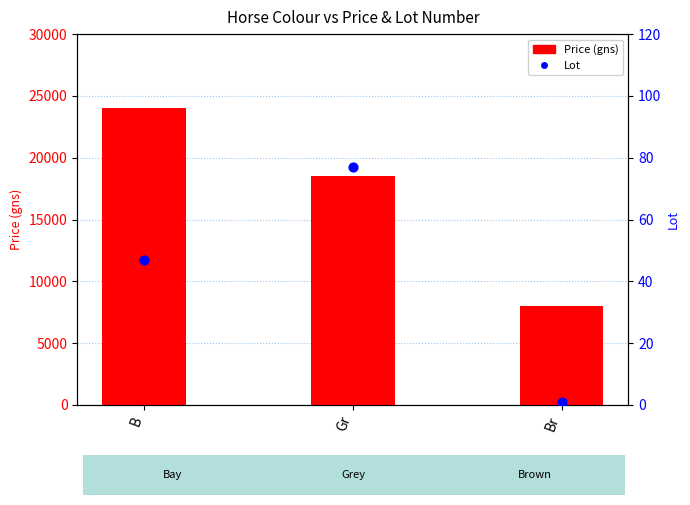

Is the value of Price (gns) at Gr greater than the value of Lot at Br?

Yes